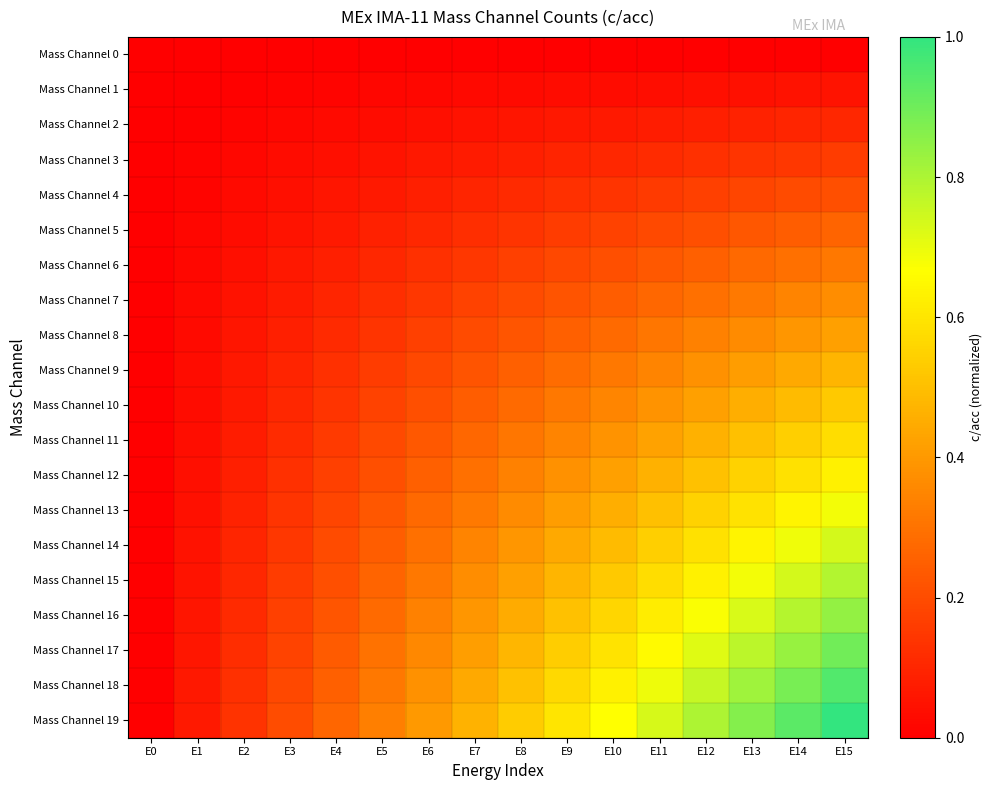

Reading left to right, extract all data points from this chart.

Mass Channel 0: E0=0.0	E1=0.0	E2=0.0	E3=0.0	E4=0.0	E5=0.0	E6=0.0	E7=0.0	E8=0.0	E9=0.0	E10=0.0	E11=0.0	E12=0.0	E13=0.0	E14=0.0	E15=0.0
Mass Channel 1: E0=0.0	E1=0.0	E2=0.0	E3=0.0	E4=0.0	E5=0.0	E6=0.0	E7=0.0	E8=0.0	E9=0.0	E10=0.0	E11=0.0	E12=0.0	E13=0.0	E14=0.0	E15=0.1
Mass Channel 2: E0=0.0	E1=0.0	E2=0.0	E3=0.0	E4=0.0	E5=0.0	E6=0.0	E7=0.0	E8=0.1	E9=0.1	E10=0.1	E11=0.1	E12=0.1	E13=0.1	E14=0.1	E15=0.1
Mass Channel 3: E0=0.0	E1=0.0	E2=0.0	E3=0.0	E4=0.0	E5=0.1	E6=0.1	E7=0.1	E8=0.1	E9=0.1	E10=0.1	E11=0.1	E12=0.1	E13=0.1	E14=0.1	E15=0.2
Mass Channel 4: E0=0.0	E1=0.0	E2=0.0	E3=0.0	E4=0.1	E5=0.1	E6=0.1	E7=0.1	E8=0.1	E9=0.1	E10=0.1	E11=0.2	E12=0.2	E13=0.2	E14=0.2	E15=0.2
Mass Channel 5: E0=0.0	E1=0.0	E2=0.0	E3=0.1	E4=0.1	E5=0.1	E6=0.1	E7=0.1	E8=0.1	E9=0.2	E10=0.2	E11=0.2	E12=0.2	E13=0.2	E14=0.2	E15=0.3
Mass Channel 6: E0=0.0	E1=0.0	E2=0.0	E3=0.1	E4=0.1	E5=0.1	E6=0.1	E7=0.1	E8=0.2	E9=0.2	E10=0.2	E11=0.2	E12=0.3	E13=0.3	E14=0.3	E15=0.3
Mass Channel 7: E0=0.0	E1=0.0	E2=0.0	E3=0.1	E4=0.1	E5=0.1	E6=0.1	E7=0.2	E8=0.2	E9=0.2	E10=0.2	E11=0.3	E12=0.3	E13=0.3	E14=0.3	E15=0.4
Mass Channel 8: E0=0.0	E1=0.0	E2=0.1	E3=0.1	E4=0.1	E5=0.1	E6=0.2	E7=0.2	E8=0.2	E9=0.3	E10=0.3	E11=0.3	E12=0.3	E13=0.4	E14=0.4	E15=0.4
Mass Channel 9: E0=0.0	E1=0.0	E2=0.1	E3=0.1	E4=0.1	E5=0.2	E6=0.2	E7=0.2	E8=0.3	E9=0.3	E10=0.3	E11=0.3	E12=0.4	E13=0.4	E14=0.4	E15=0.5
Mass Channel 10: E0=0.0	E1=0.0	E2=0.1	E3=0.1	E4=0.1	E5=0.2	E6=0.2	E7=0.2	E8=0.3	E9=0.3	E10=0.4	E11=0.4	E12=0.4	E13=0.5	E14=0.5	E15=0.5
Mass Channel 11: E0=0.0	E1=0.0	E2=0.1	E3=0.1	E4=0.2	E5=0.2	E6=0.2	E7=0.3	E8=0.3	E9=0.3	E10=0.4	E11=0.4	E12=0.5	E13=0.5	E14=0.5	E15=0.6
Mass Channel 12: E0=0.0	E1=0.0	E2=0.1	E3=0.1	E4=0.2	E5=0.2	E6=0.3	E7=0.3	E8=0.3	E9=0.4	E10=0.4	E11=0.5	E12=0.5	E13=0.5	E14=0.6	E15=0.6
Mass Channel 13: E0=0.0	E1=0.0	E2=0.1	E3=0.1	E4=0.2	E5=0.2	E6=0.3	E7=0.3	E8=0.4	E9=0.4	E10=0.5	E11=0.5	E12=0.5	E13=0.6	E14=0.6	E15=0.7
Mass Channel 14: E0=0.0	E1=0.0	E2=0.1	E3=0.1	E4=0.2	E5=0.2	E6=0.3	E7=0.3	E8=0.4	E9=0.4	E10=0.5	E11=0.5	E12=0.6	E13=0.6	E14=0.7	E15=0.7
Mass Channel 15: E0=0.0	E1=0.1	E2=0.1	E3=0.2	E4=0.2	E5=0.3	E6=0.3	E7=0.4	E8=0.4	E9=0.5	E10=0.5	E11=0.6	E12=0.6	E13=0.7	E14=0.7	E15=0.8
Mass Channel 16: E0=0.0	E1=0.1	E2=0.1	E3=0.2	E4=0.2	E5=0.3	E6=0.3	E7=0.4	E8=0.4	E9=0.5	E10=0.6	E11=0.6	E12=0.7	E13=0.7	E14=0.8	E15=0.8
Mass Channel 17: E0=0.0	E1=0.1	E2=0.1	E3=0.2	E4=0.2	E5=0.3	E6=0.4	E7=0.4	E8=0.5	E9=0.5	E10=0.6	E11=0.7	E12=0.7	E13=0.8	E14=0.8	E15=0.9
Mass Channel 18: E0=0.0	E1=0.1	E2=0.1	E3=0.2	E4=0.3	E5=0.3	E6=0.4	E7=0.4	E8=0.5	E9=0.6	E10=0.6	E11=0.7	E12=0.8	E13=0.8	E14=0.9	E15=0.9
Mass Channel 19: E0=0.0	E1=0.1	E2=0.1	E3=0.2	E4=0.3	E5=0.3	E6=0.4	E7=0.5	E8=0.5	E9=0.6	E10=0.7	E11=0.7	E12=0.8	E13=0.9	E14=0.9	E15=1.0